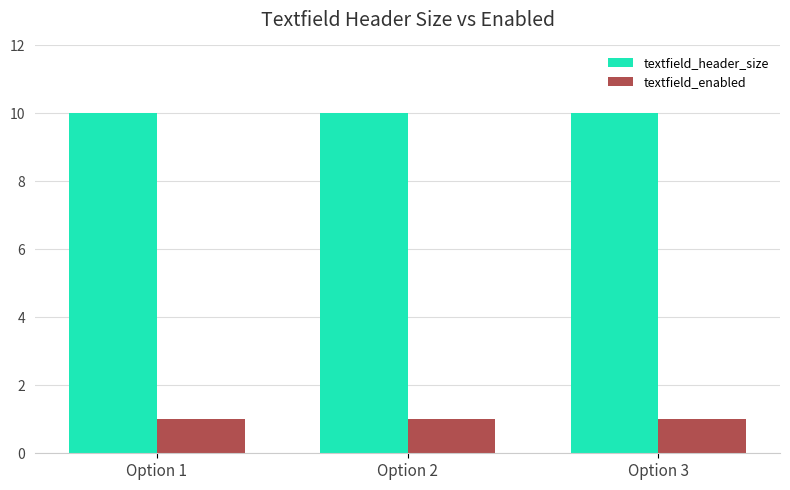

Is it true that textfield_header_size equals 13 at Option 3?

False